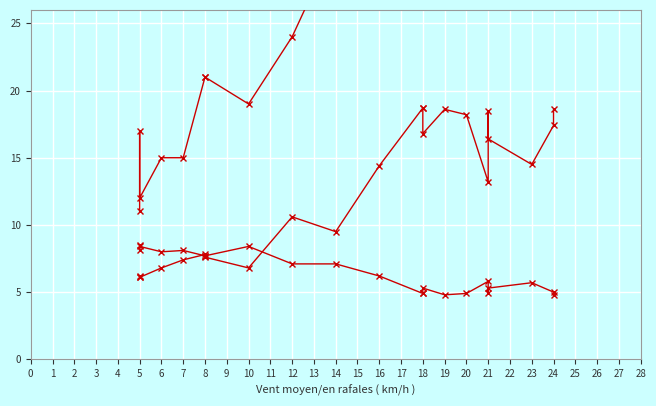

List the series in order of their overall mean, highest first.

Rafale (km/h), Température (ºC), Humidité (%/10)